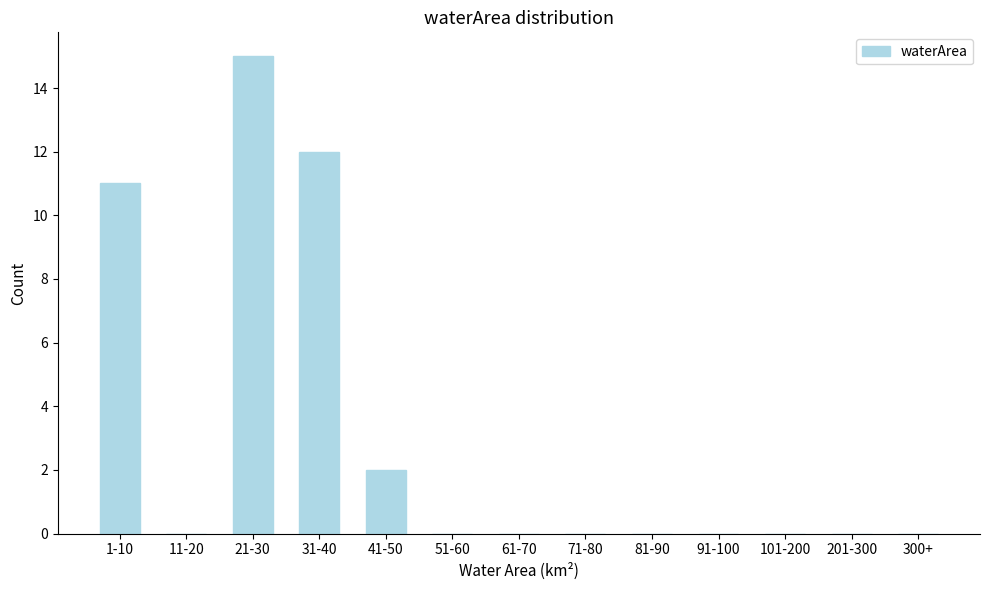

Reading left to right, what are all the values shown in this chart?

1-10=11	11-20=0	21-30=15	31-40=12	41-50=2	51-60=0	61-70=0	71-80=0	81-90=0	91-100=0	101-200=0	201-300=0	300+=0